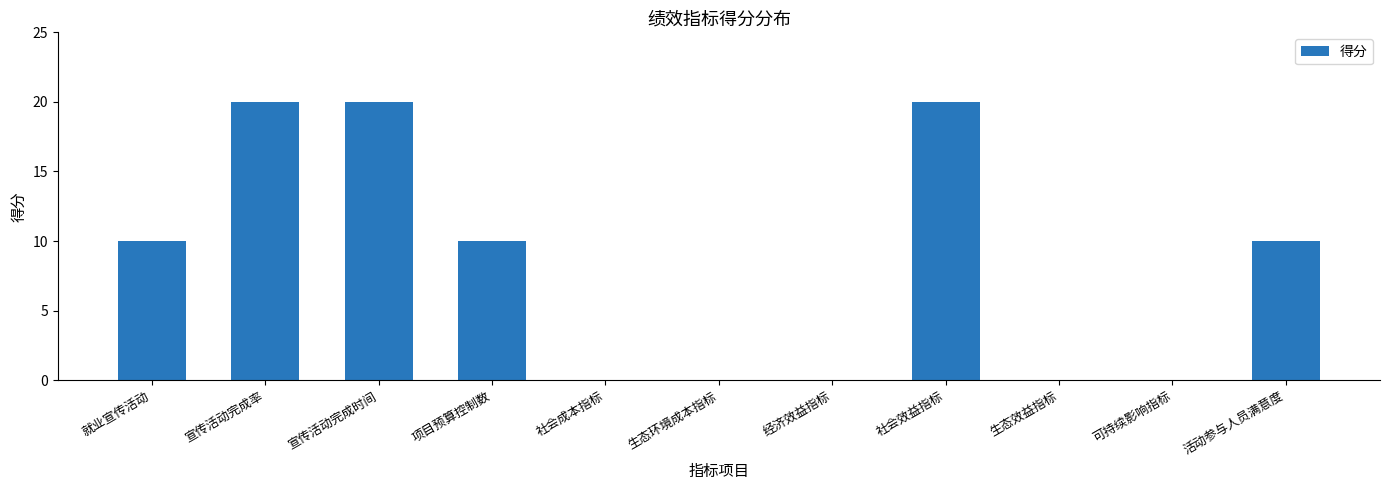

Reading left to right, transcribe all the data shown in this chart.

就业宣传活动=10	宣传活动完成率=20	宣传活动完成时间=20	项目预算控制数=10	社会成本指标=0	生态环境成本指标=0	经济效益指标=0	社会效益指标=20	生态效益指标=0	可持续影响指标=0	活动参与人员满意度=10